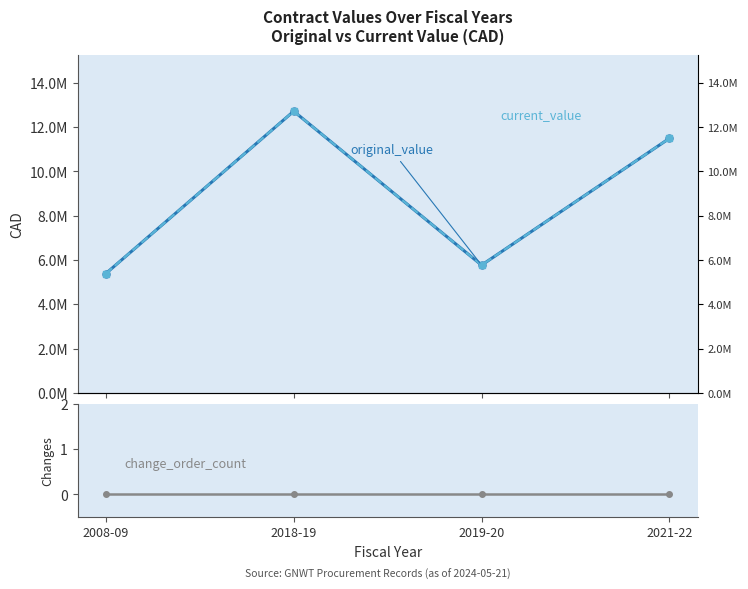

Rank the series by their maximum value, from lowest to highest.

change_order_count, original_value, current_value